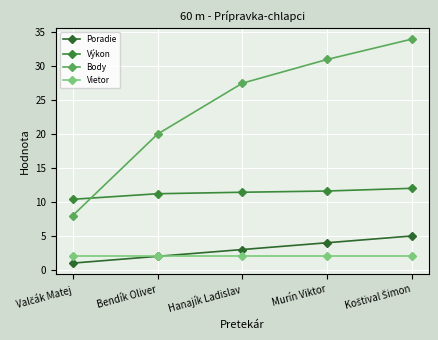

Is this an area chart (filled region under the line)?

No